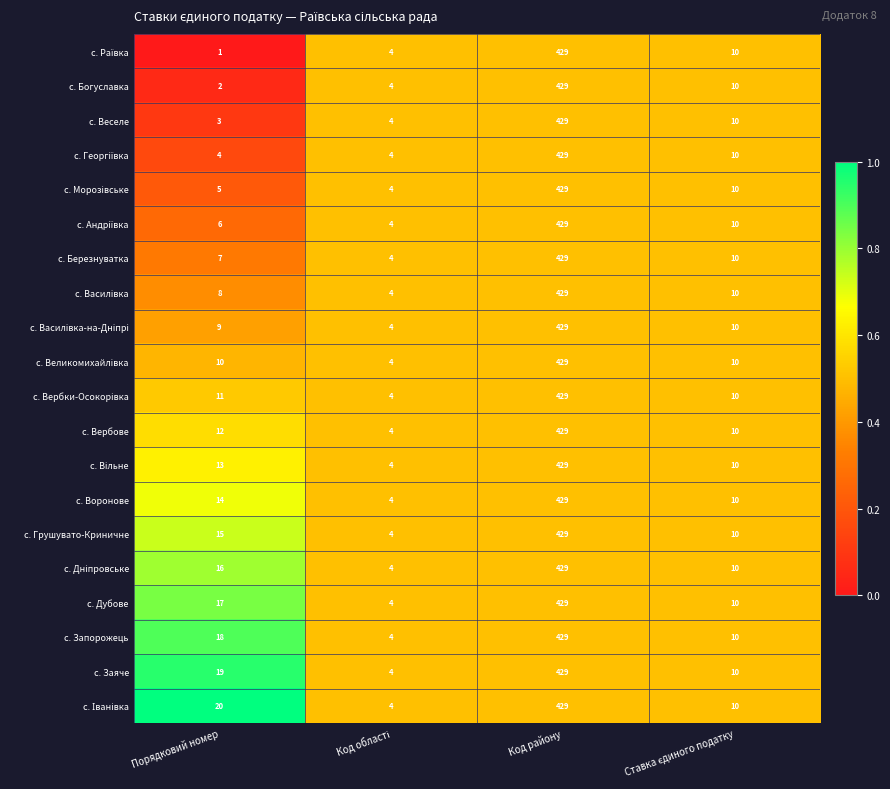

At which category is the sum across all series the highest?

Код району